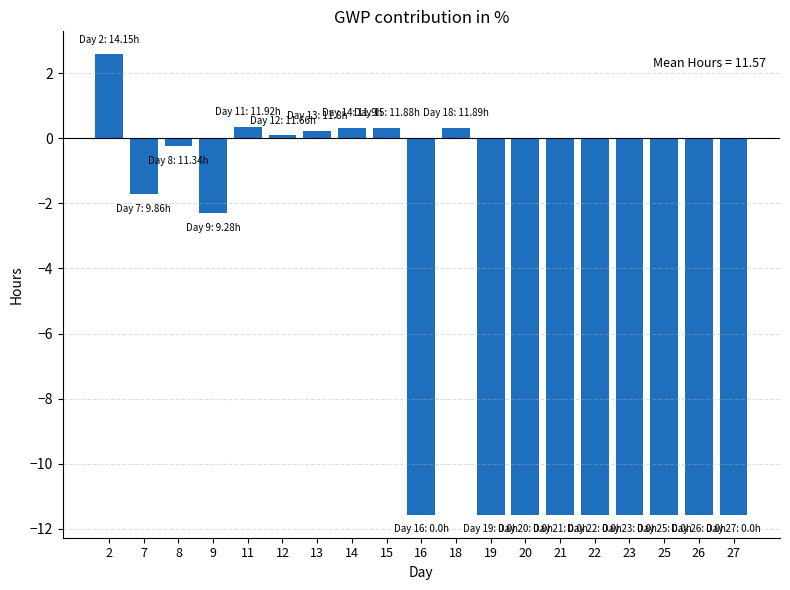

At which label is the value closest to -4?

9